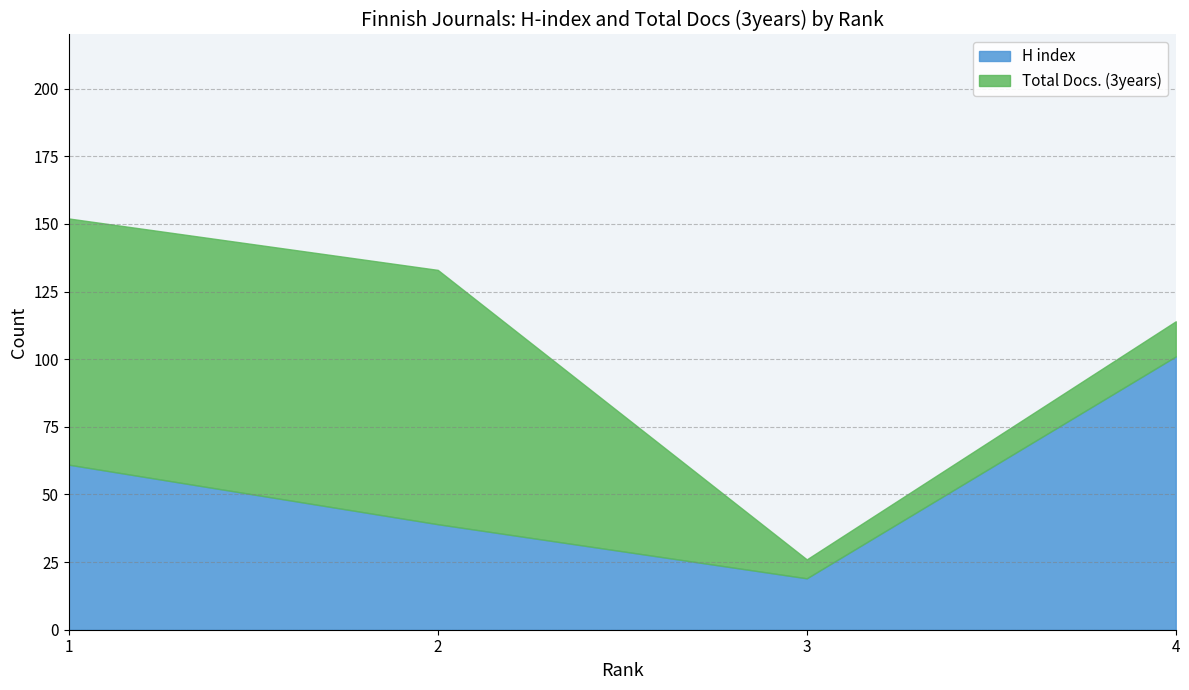

How many data points in Total Docs. (3years) are less than 91?

2